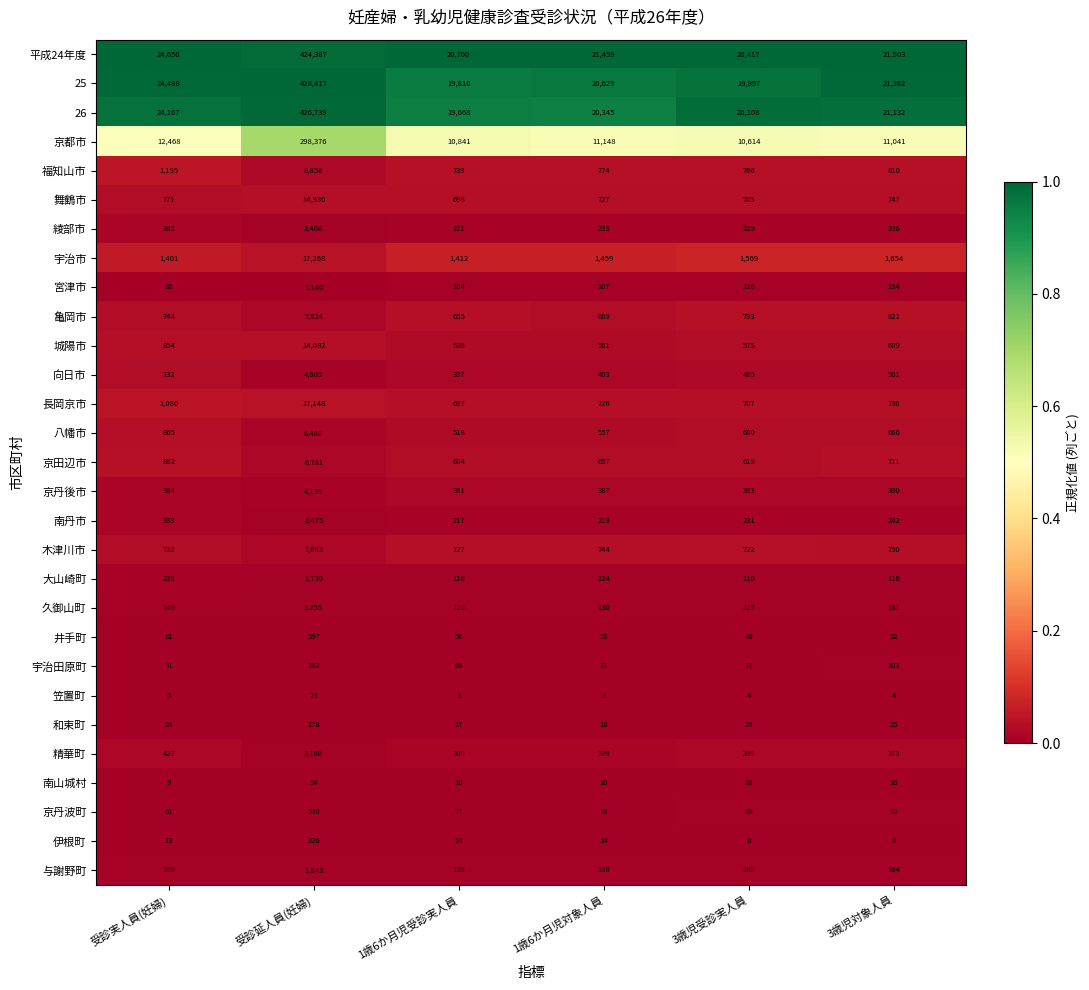

Rank the series at 3歳児対象人員 from lowest to highest value.

笠置町, 伊根町, 南山城村, 和束町, 井手町, 京丹波町, 宇治田原町, 大山崎町, 久御山町, 宮津市, 与謝野町, 綾部市, 南丹市, 精華町, 京丹後市, 向日市, 城陽市, 八幡市, 京田辺市, 長岡京市, 舞鶴市, 木津川市, 福知山市, 亀岡市, 宇治市, 京都市, 26, 25, 平成24年度